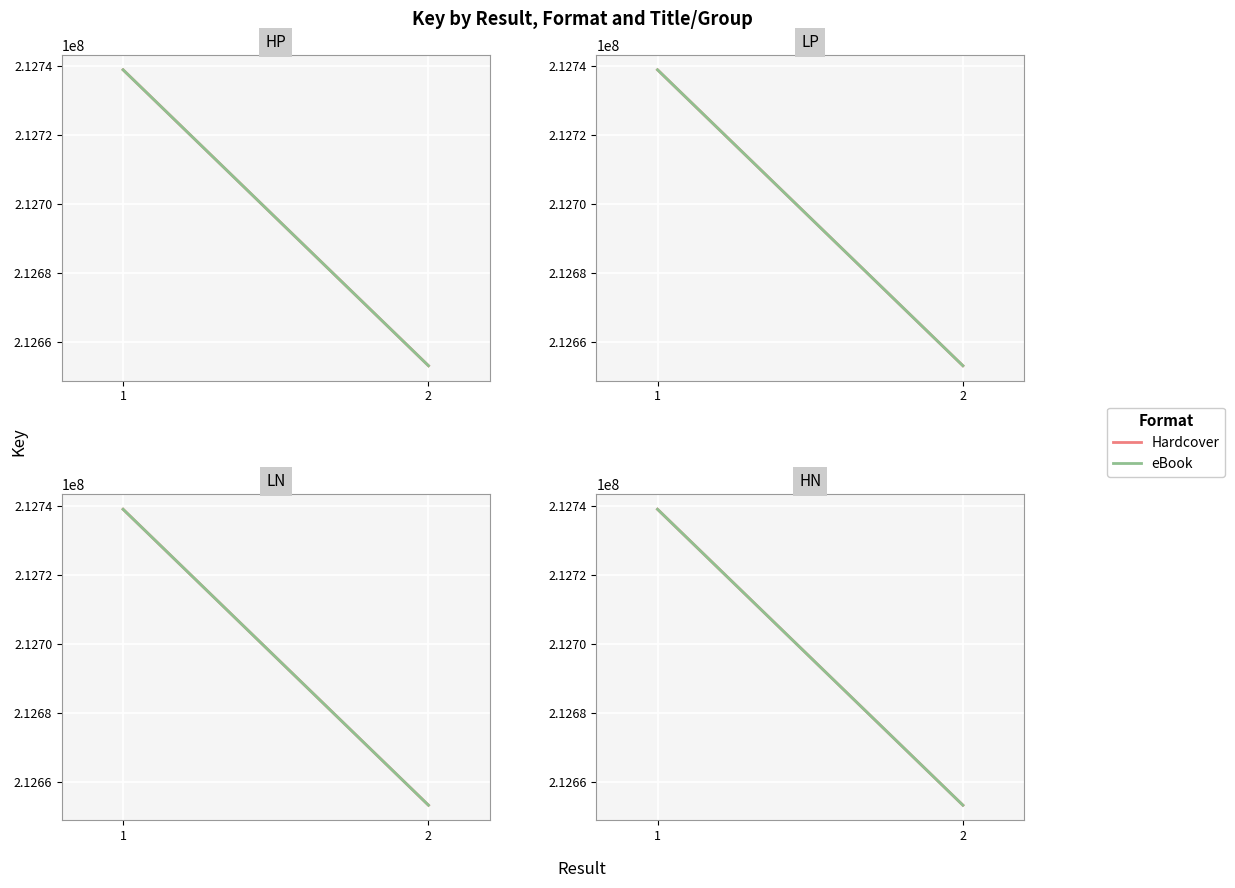

At which category is the sum across all series the highest?

1